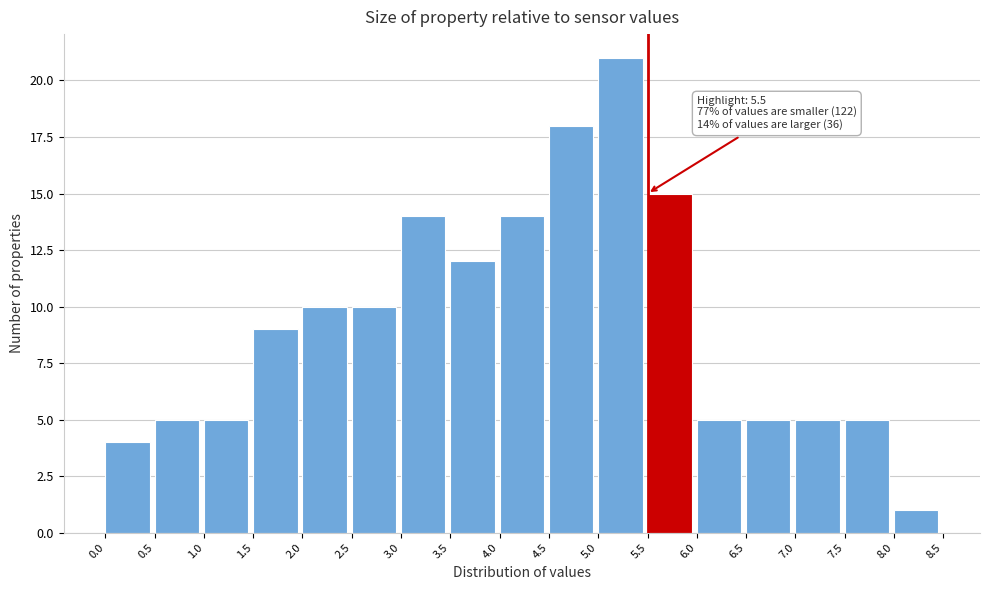

Which range on the x-axis has the tallest bar?

5.0 to 5.5